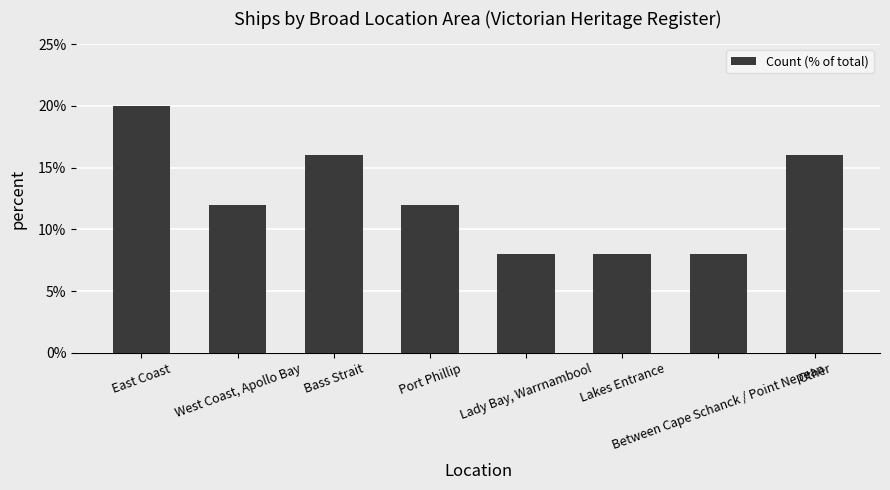

What is the difference between the maximum and minimum values?

12